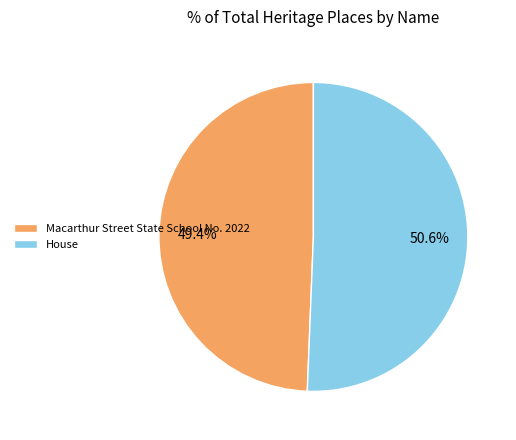

Which category has the smallest portion of the pie?

Macarthur Street State School No. 2022